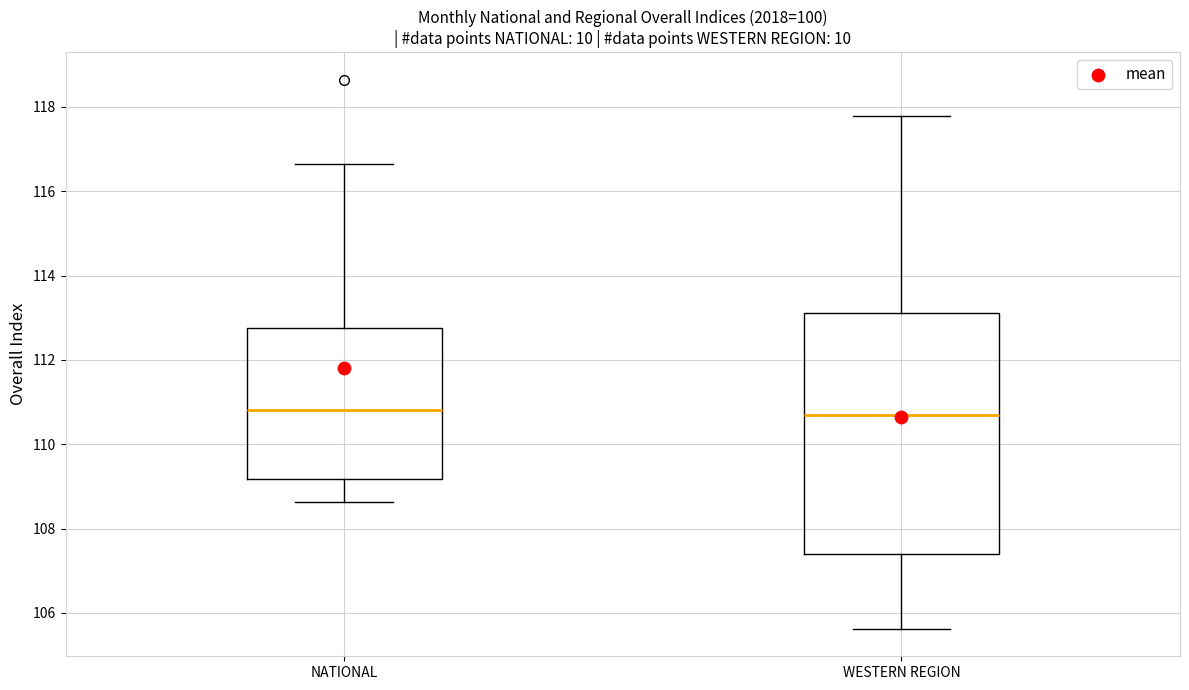

Reading left to right, read every box against the y-axis: the position of its median line, the range the box covers, and the ends of its whiskers. The values are not printed on the chart, so give them approximately, as read against the axis.

NATIONAL: median 110.8, box 109.2 to 112.8, whiskers 108.6 to 116.6
WESTERN REGION: median 110.6, box 107.4 to 113.2, whiskers 105.6 to 117.8